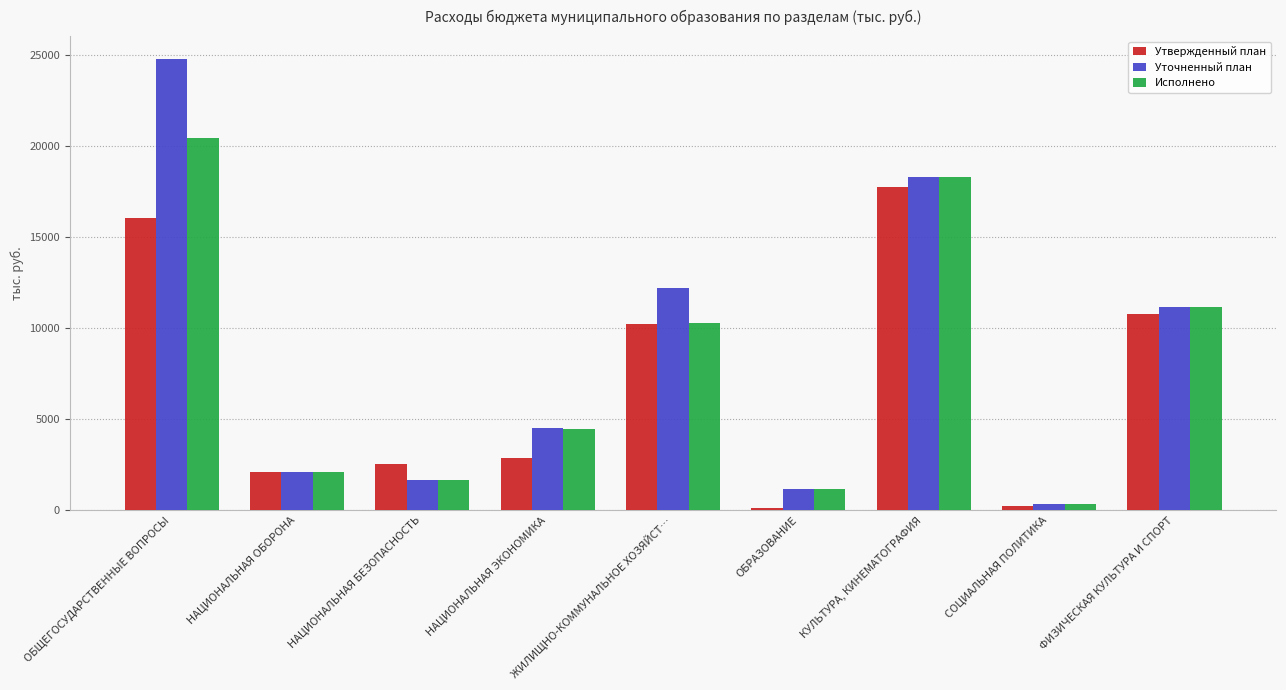

The Исполнено series shows 4480.7 at НАЦИОНАЛЬНАЯ ЭКОНОМИКА. True or false?

True